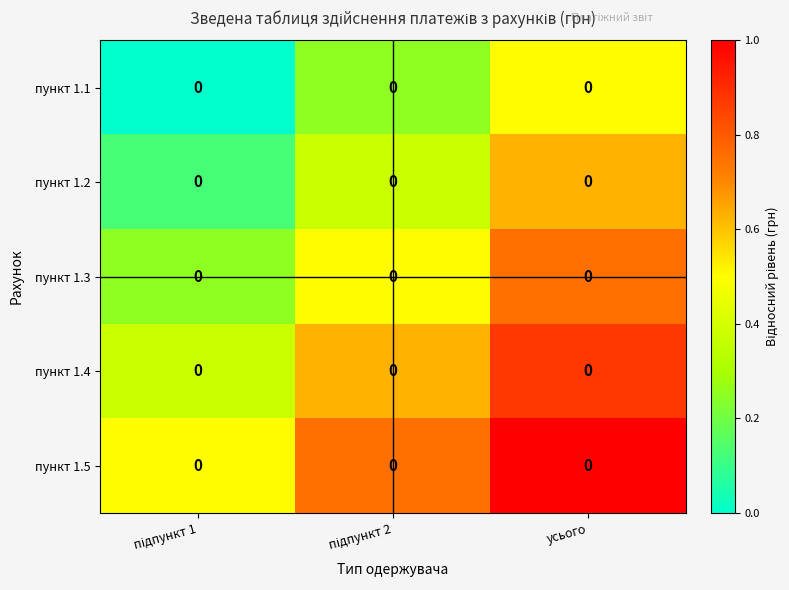

How many categories are shown in the chart?

3